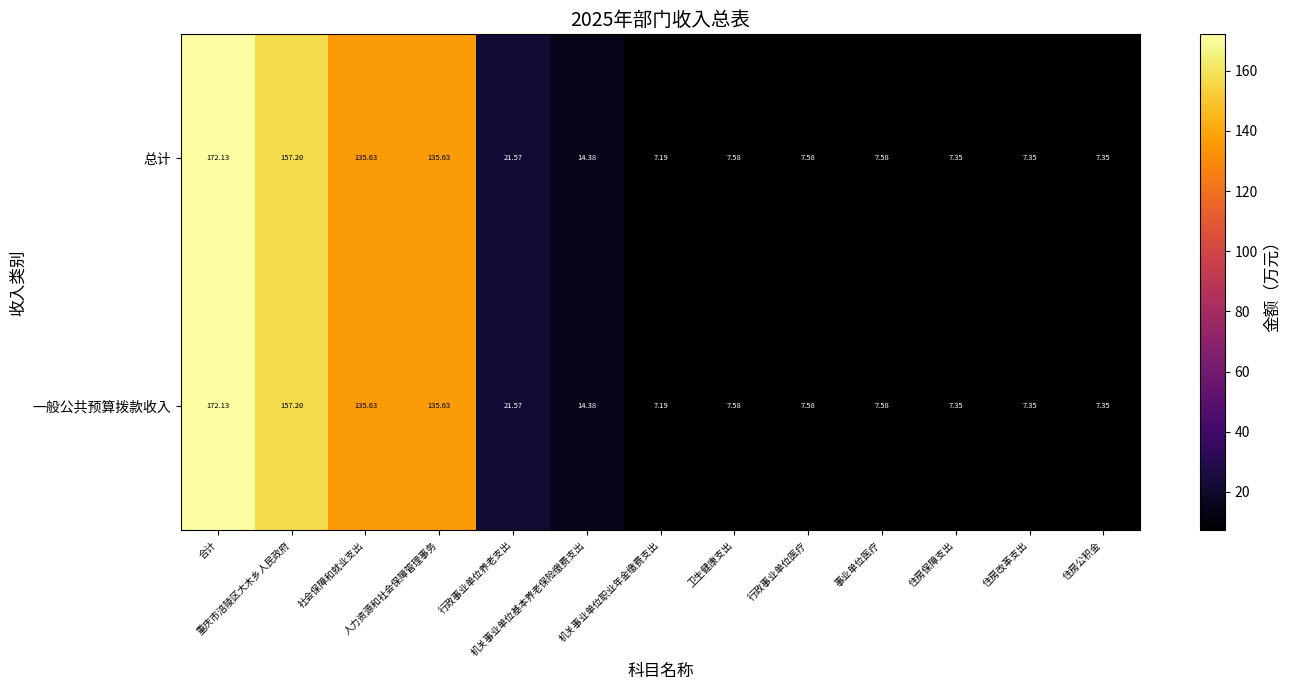

Reading right to left, extract all data points from this chart.

总计: 住房公积金=7.3	住房改革支出=7.3	住房保障支出=7.3	事业单位医疗=7.6	行政事业单位医疗=7.6	卫生健康支出=7.6	机关事业单位职业年金缴费支出=7.2	机关事业单位基本养老保险缴费支出=14.4	行政事业单位养老支出=21.6	人力资源和社会保障管理事务=135.6	社会保障和就业支出=135.6	重庆市涪陵区大木乡人民政府=157.2	合计=172.1
一般公共预算拨款收入: 住房公积金=7.3	住房改革支出=7.3	住房保障支出=7.3	事业单位医疗=7.6	行政事业单位医疗=7.6	卫生健康支出=7.6	机关事业单位职业年金缴费支出=7.2	机关事业单位基本养老保险缴费支出=14.4	行政事业单位养老支出=21.6	人力资源和社会保障管理事务=135.6	社会保障和就业支出=135.6	重庆市涪陵区大木乡人民政府=157.2	合计=172.1